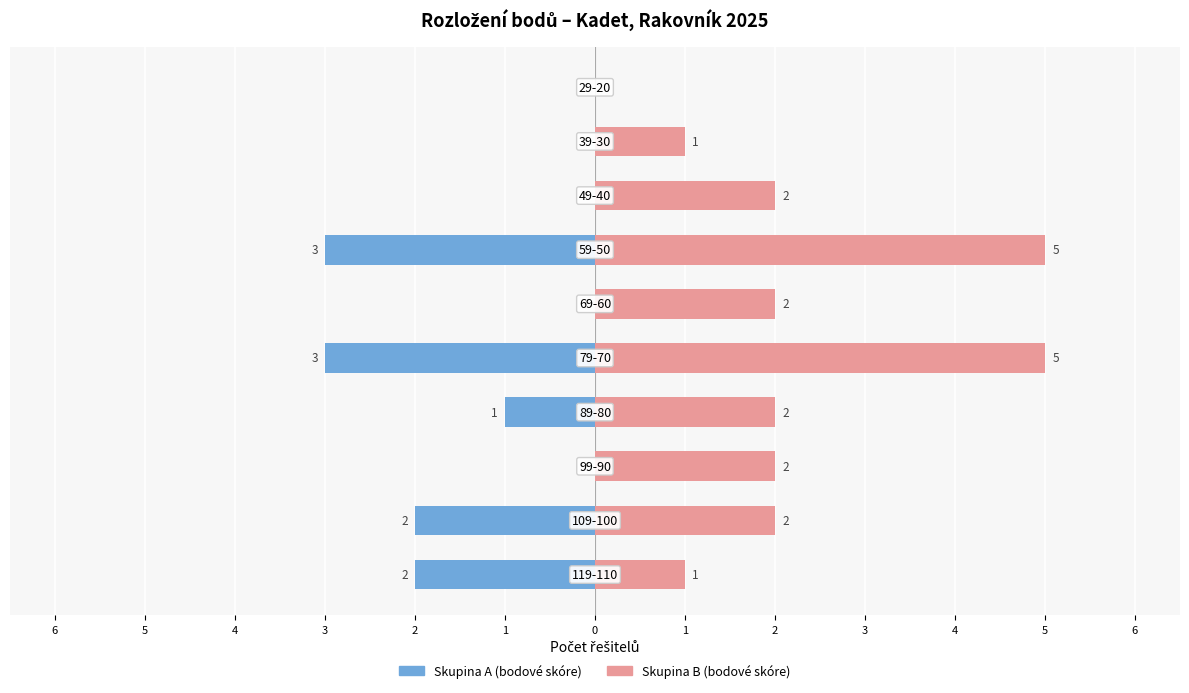

What is the label of the 2nd bar from the right?

2